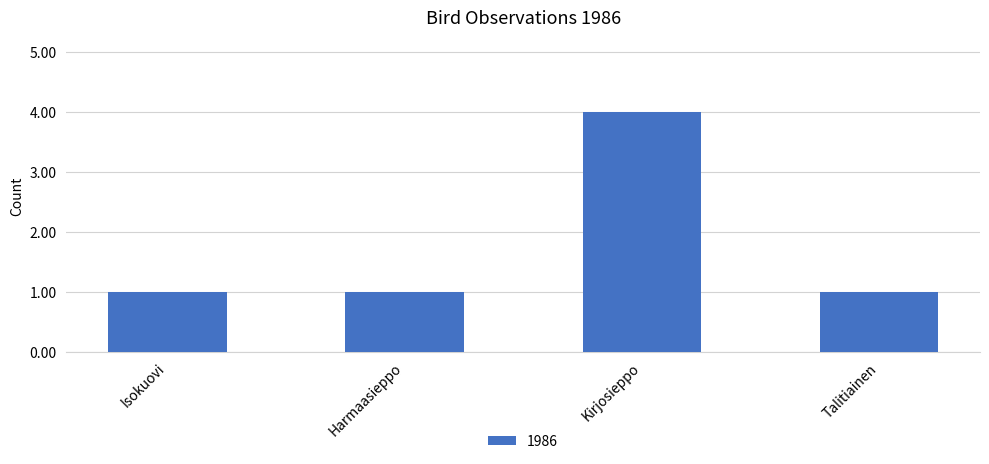

What is the difference between the values at Harmaasieppo and Kirjosieppo?

3